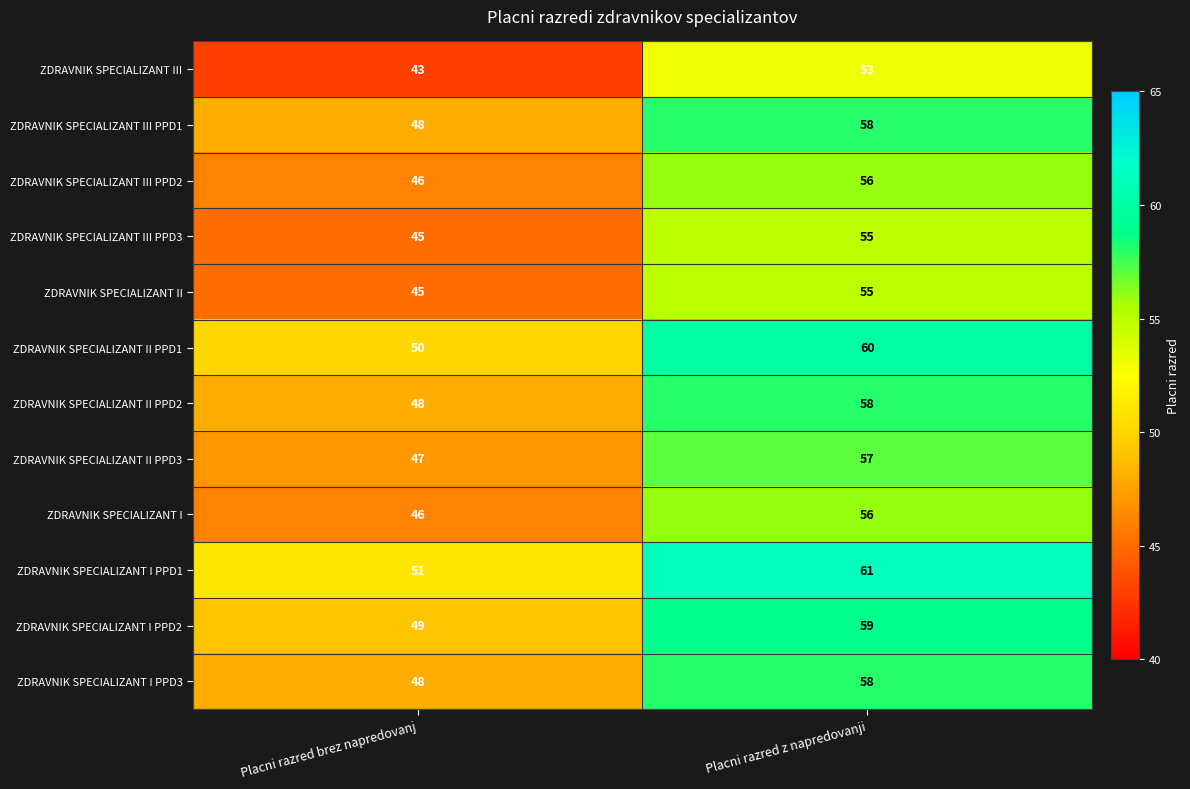

Where is ZDRAVNIK SPECIALIZANT I PPD2 nearest to the value 54?

Placni razred brez napredovanj